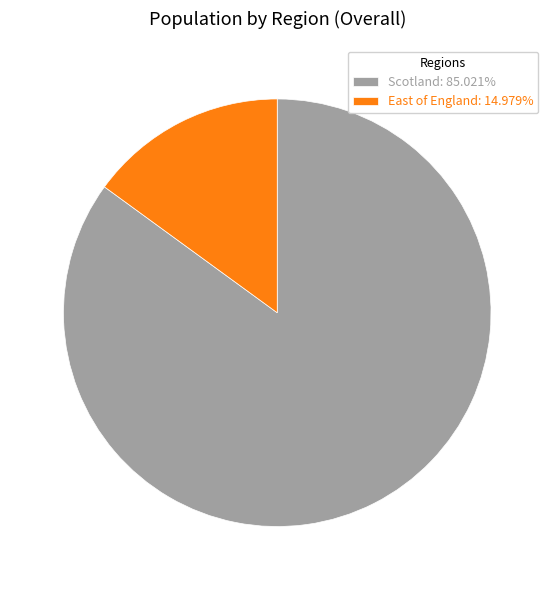

How many segments does this pie chart have?

2